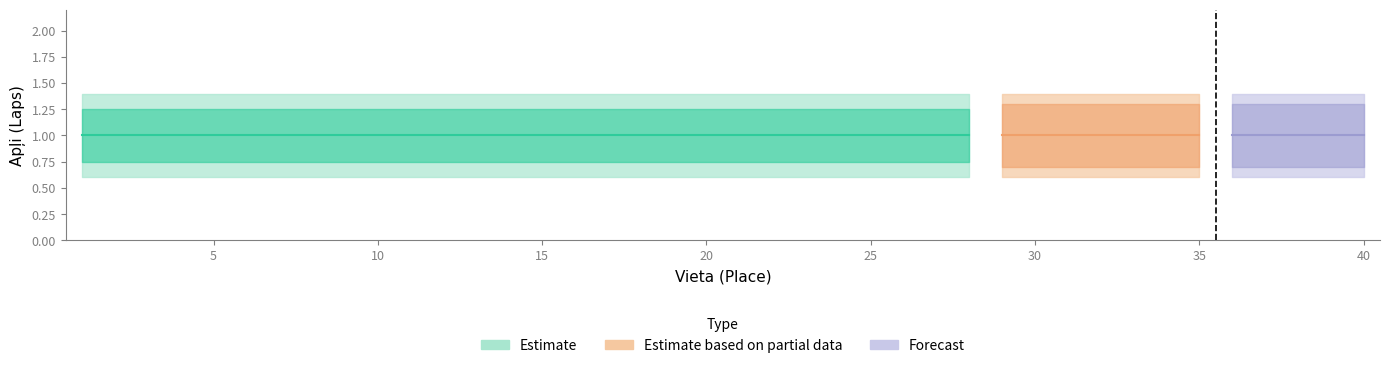

True or false: Apli and Apli_upper cross at least once.

False